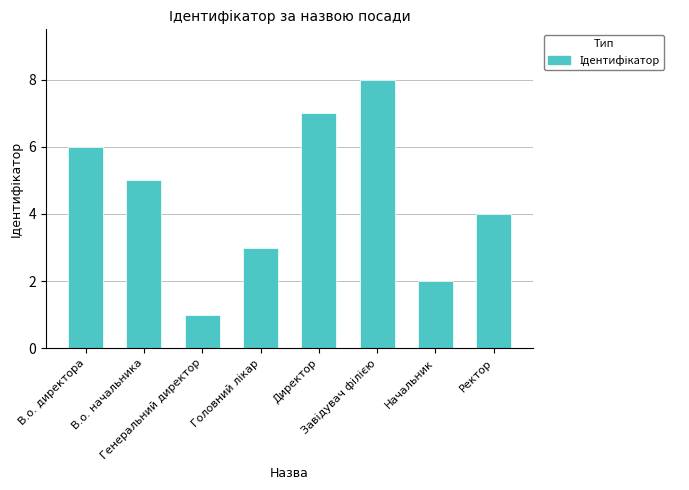

Are the bars grouped side by side (vs. stacked)?

No